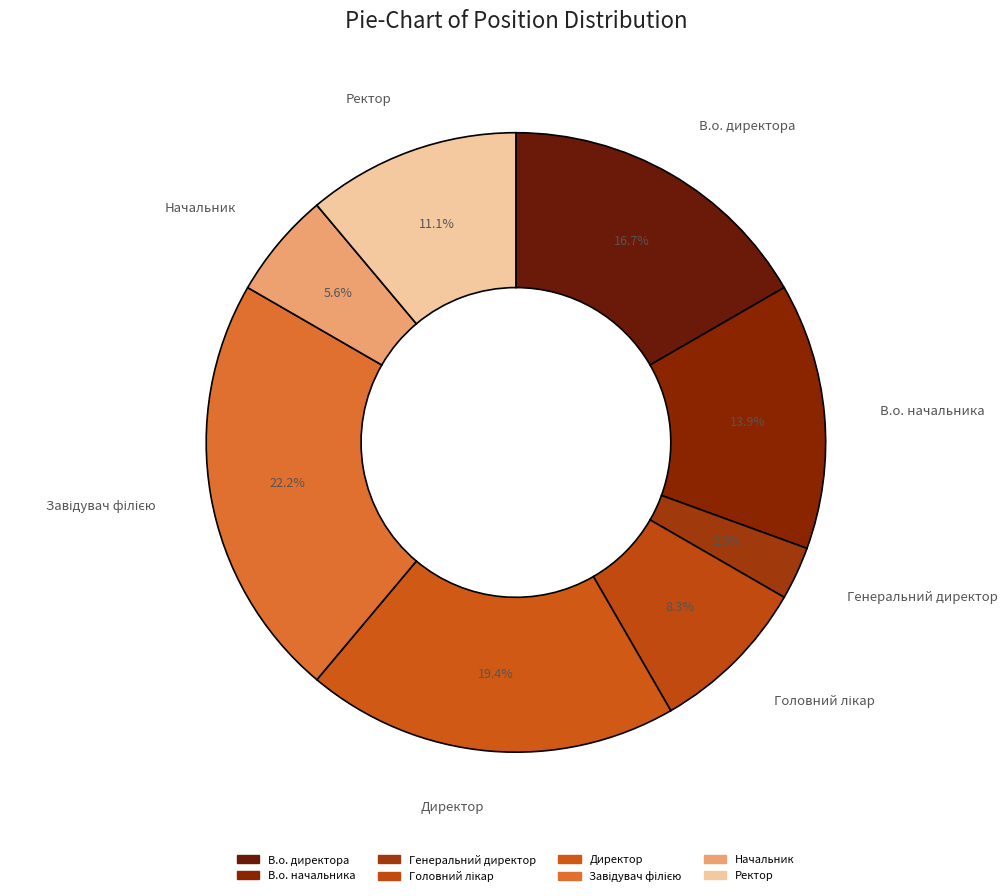

Combined, do Головний лікар and Начальник account for over 50%?

No